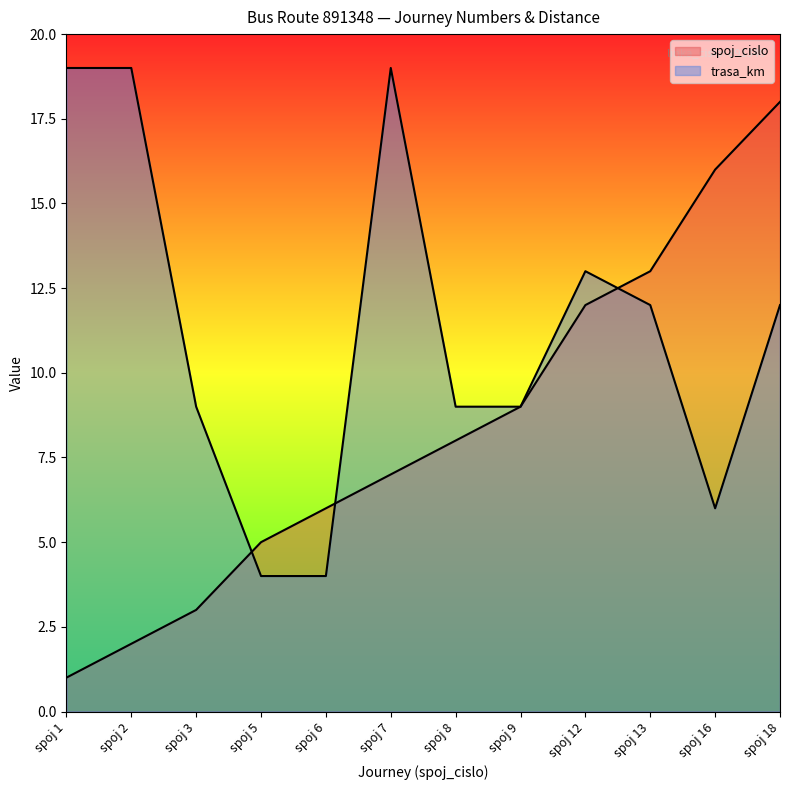

Rank the series by their maximum value, from lowest to highest.

spoj_cislo, trasa_km